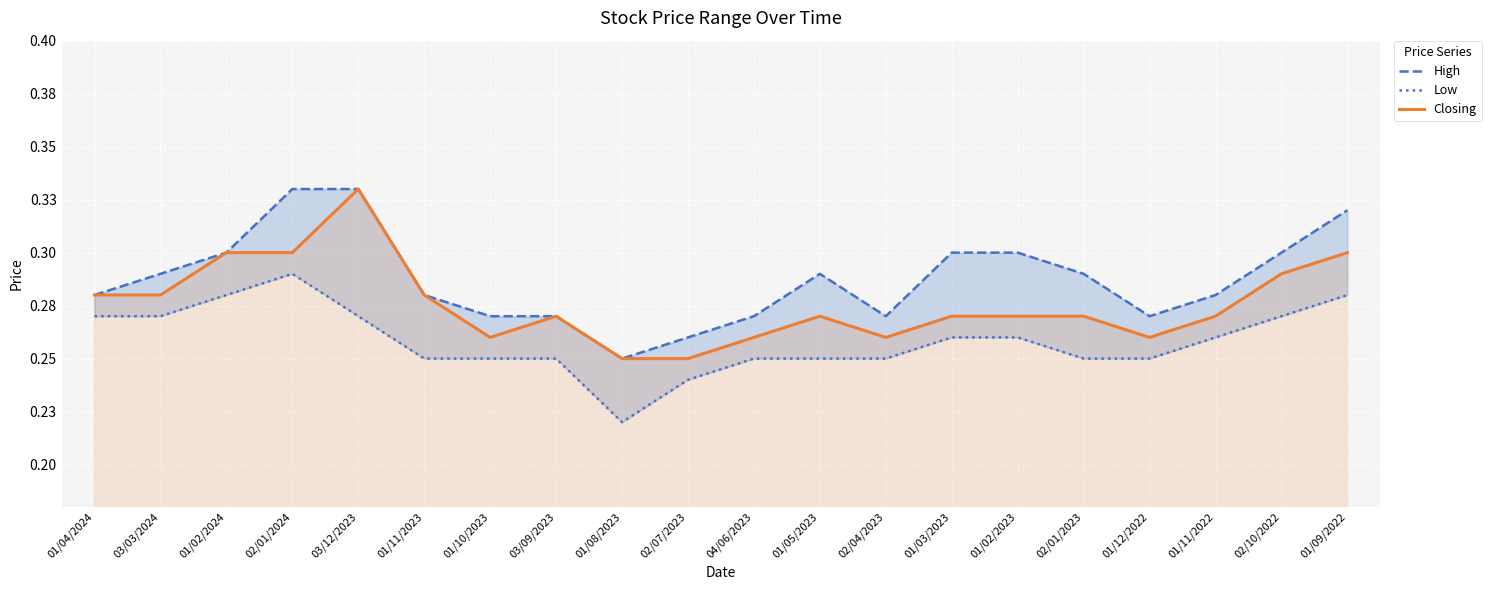

List the labels in order of High value, smallest first.

01/08/2023, 02/07/2023, 01/10/2023, 03/09/2023, 04/06/2023, 02/04/2023, 01/12/2022, 01/04/2024, 01/11/2023, 01/11/2022, 03/03/2024, 01/05/2023, 02/01/2023, 01/02/2024, 01/03/2023, 01/02/2023, 02/10/2022, 01/09/2022, 02/01/2024, 03/12/2023